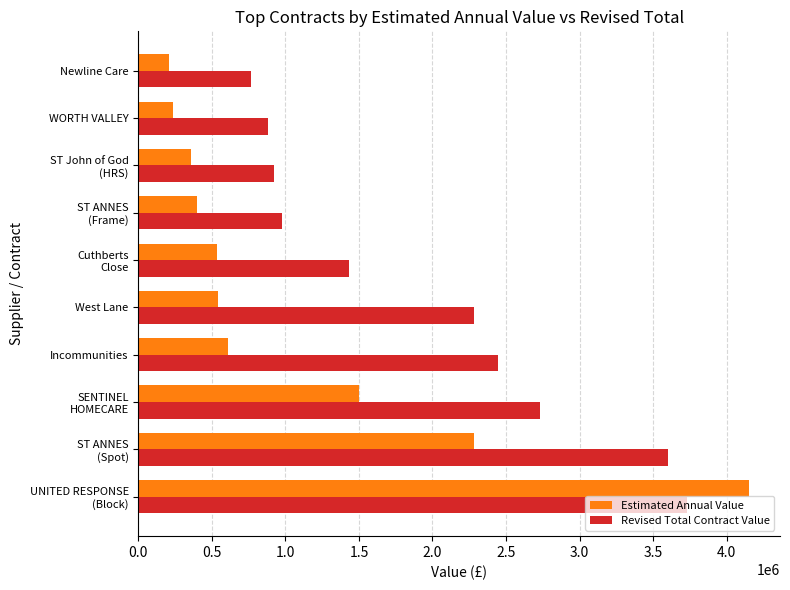

Which series has the widest spread of values?

Estimated Annual Value